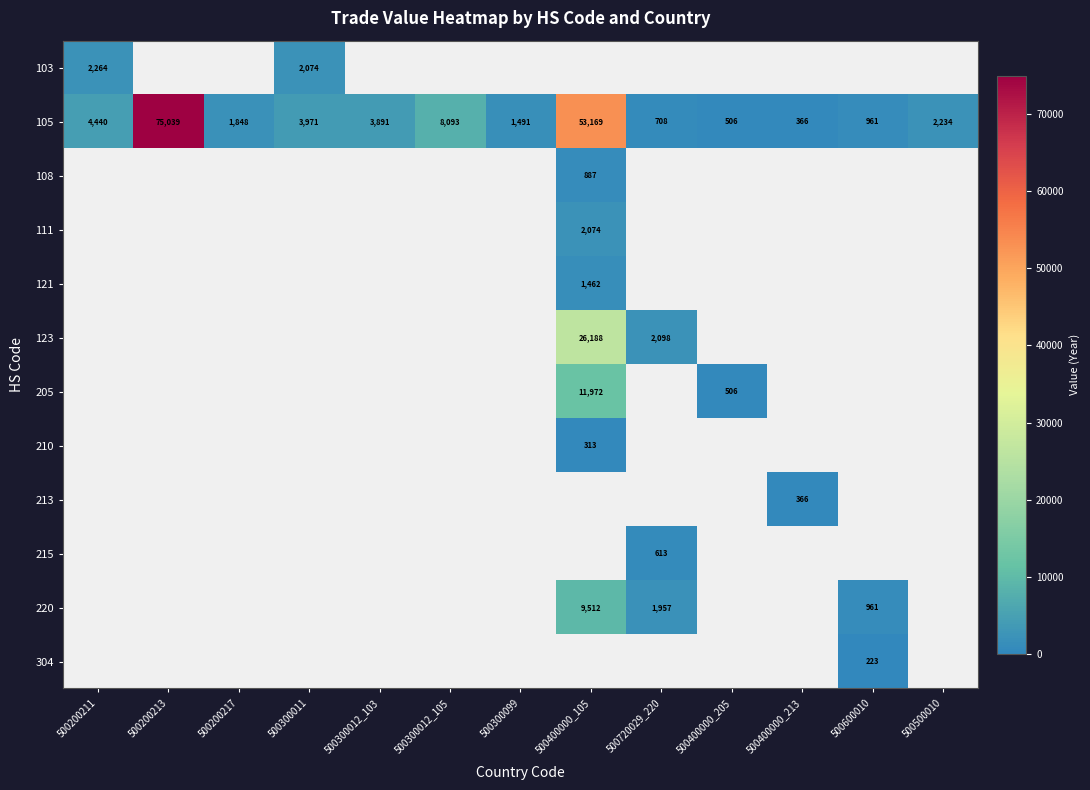

True or false: 105 has a value of 1528 at 500300011.

False